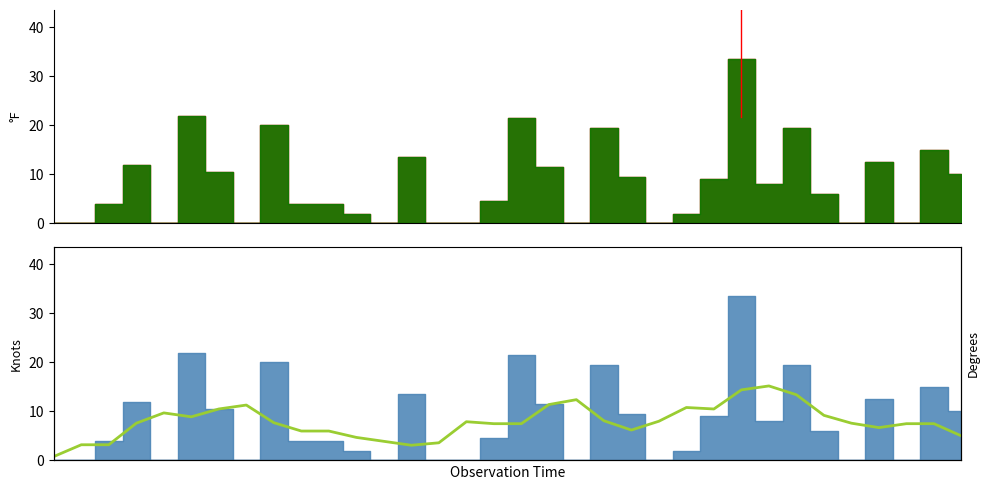

What is the change in value from 15 to 30?

-0.9